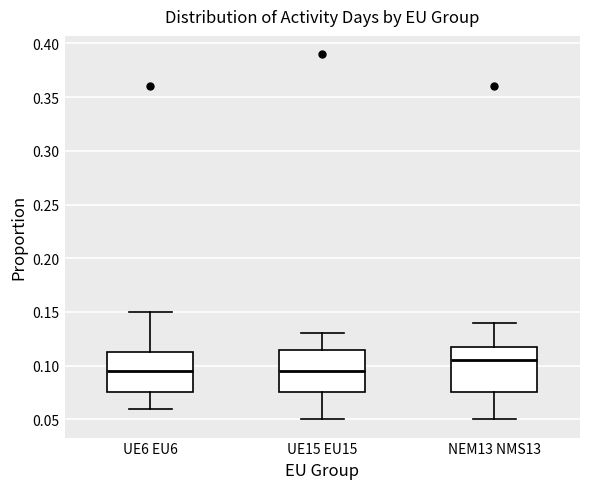

Where is the upper edge of the box for UE6 EU6 on the y-axis? The values are not printed on the chart, so give them approximately, as read against the axis.

0.115